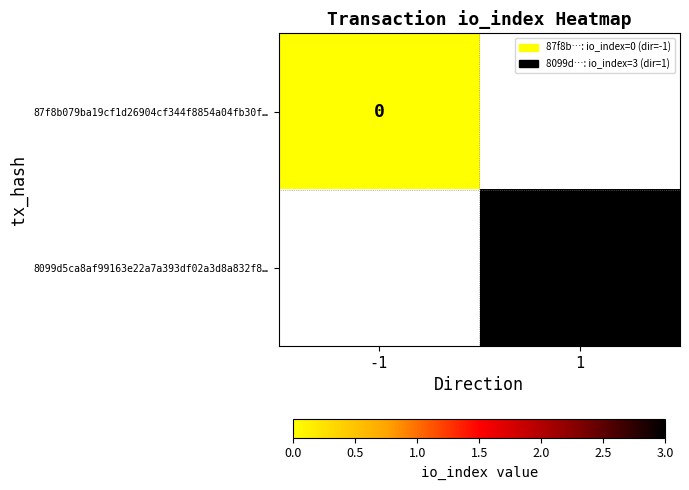

Is it true that 8099d5ca8af99163e22a7a393df02a3d8a832f8… equals 1 at 1?

False